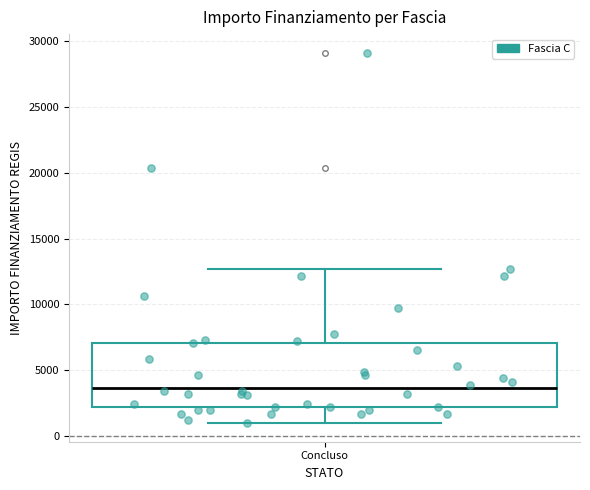

Transcribe this box plot: give where the median line is, the range the box spans, and where the two whiskers end, as read against the y-axis. The values are not printed on the chart, so give them approximately, as read against the axis.

median 3500, box 2000 to 7000, whiskers 1000 to 12500